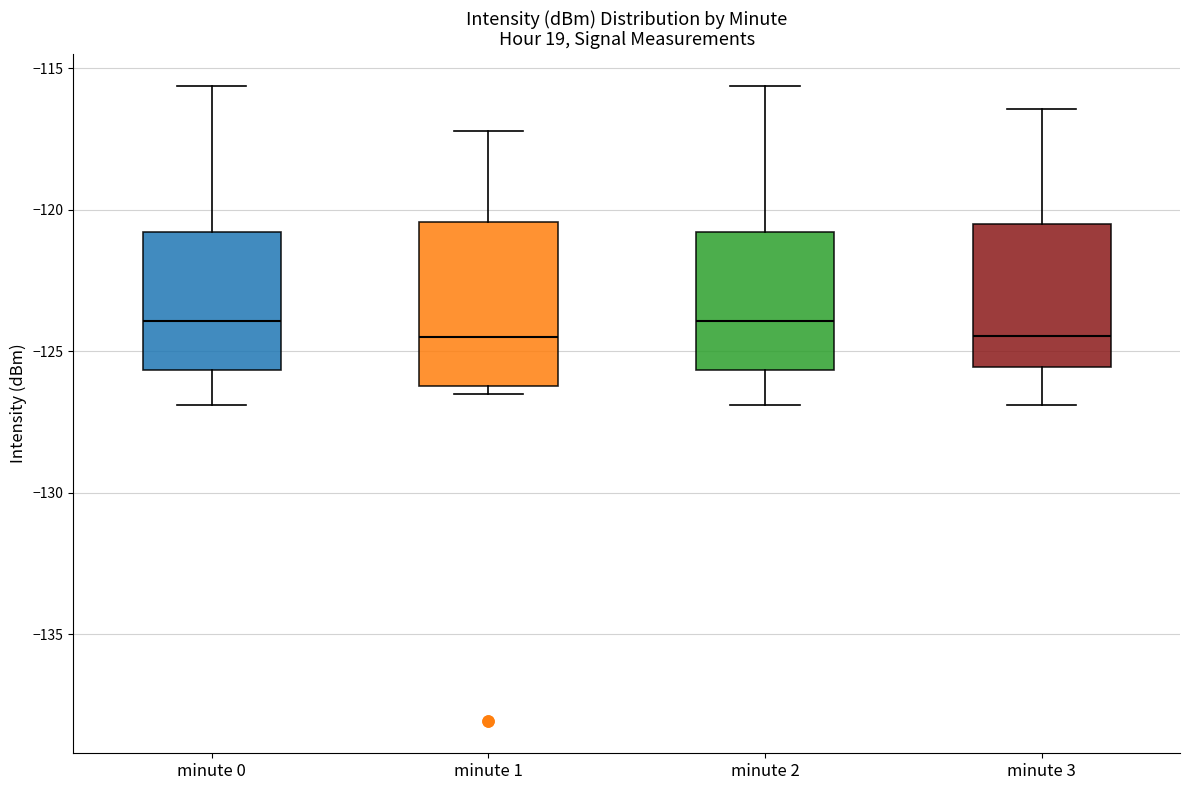

Where does the median line of the box for minute 3 sit on the y-axis? The values are not printed on the chart, so give them approximately, as read against the axis.

-124.5